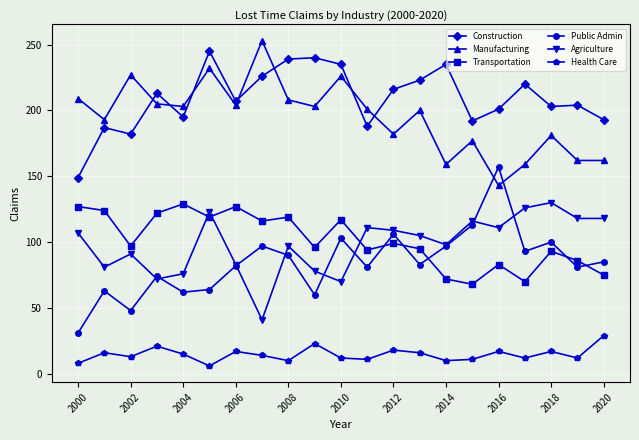

Which series has the largest total across all categories?

Construction